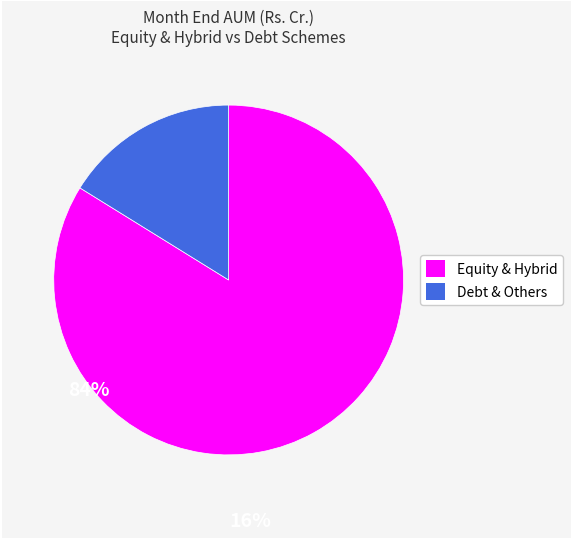

Do Equity & Hybrid and Debt & Others together represent more than half of the pie?

Yes